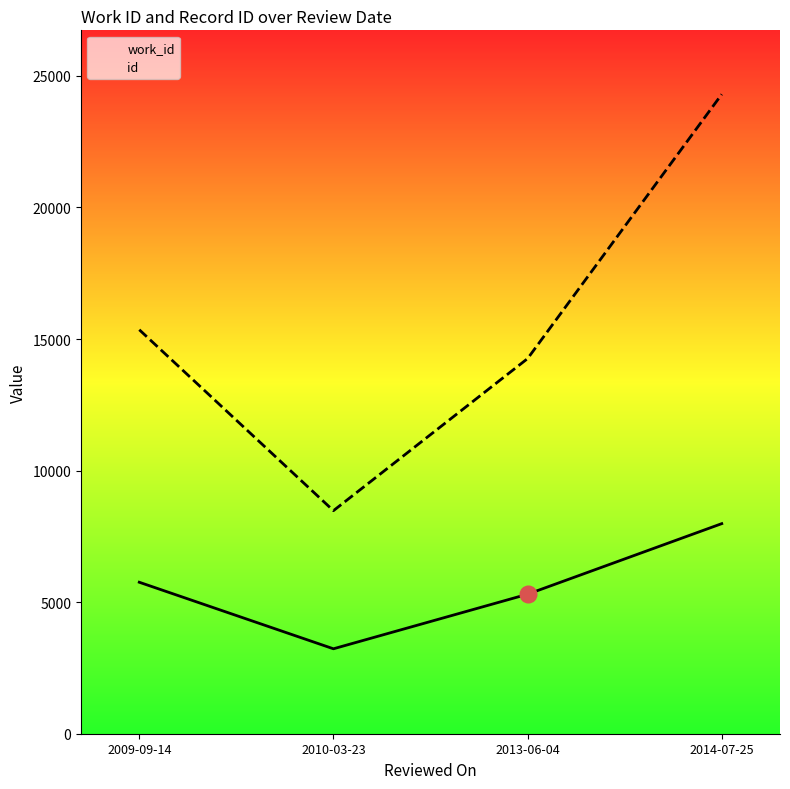

Between 2009-09-14 and 2010-03-23, which is larger?

2009-09-14